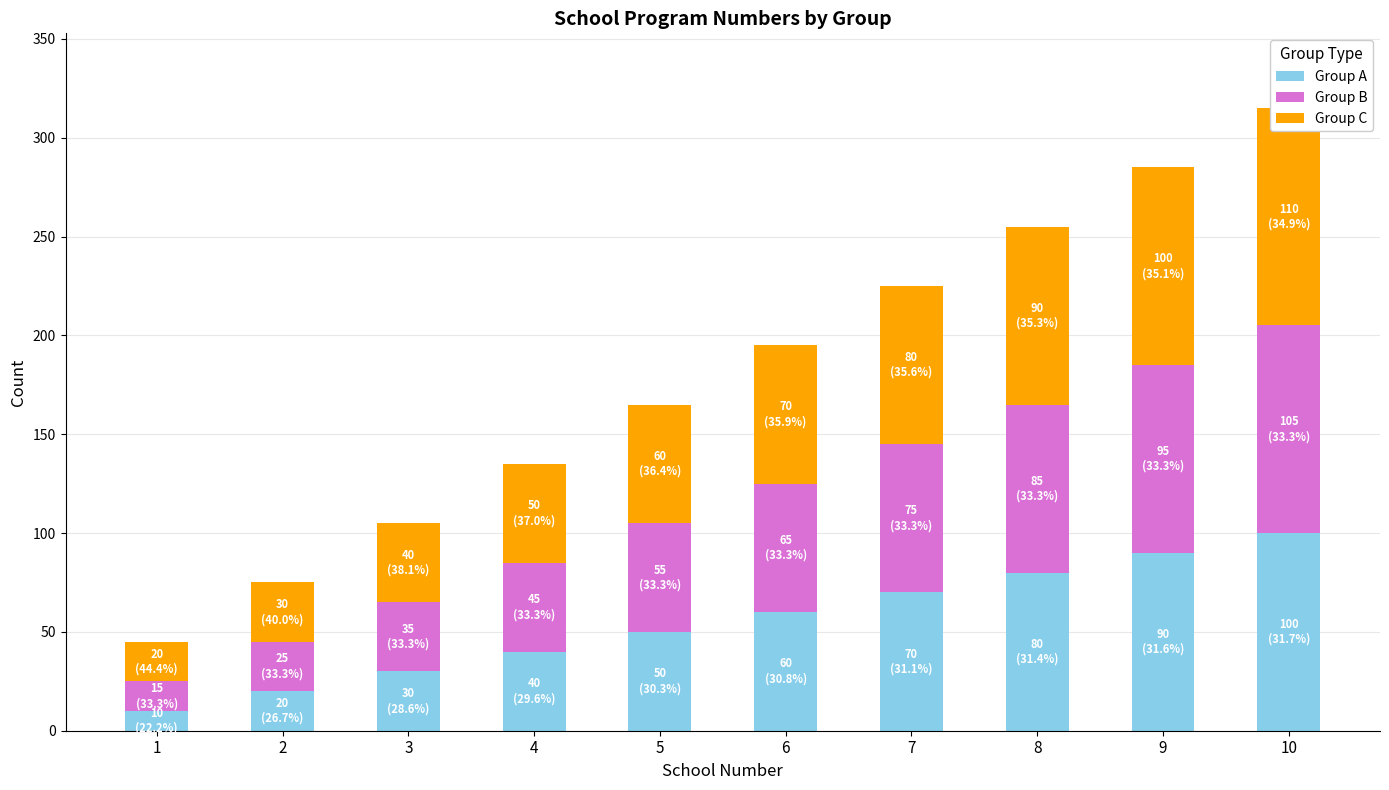

What is the difference between the Group B values at 9 and 6?

30